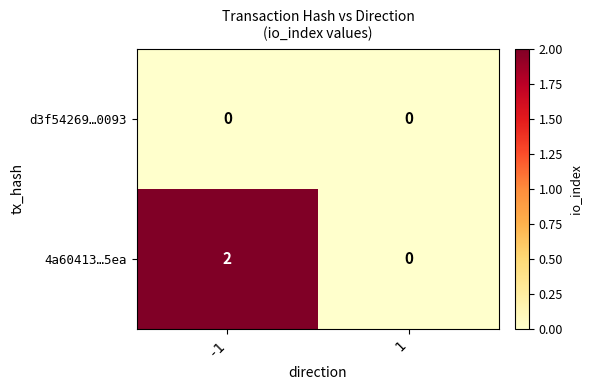

Reading left to right, transcribe all the data shown in this chart.

d3f54269…0093: 0	0
4a60413…5ea: 2	0